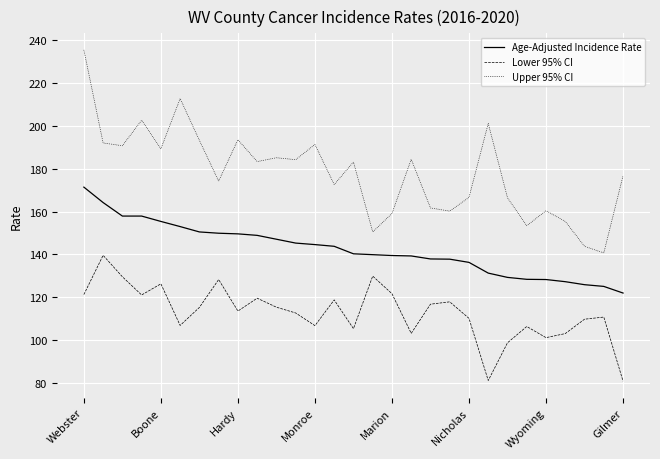

Which series has the widest spread of values?

Upper 95% CI